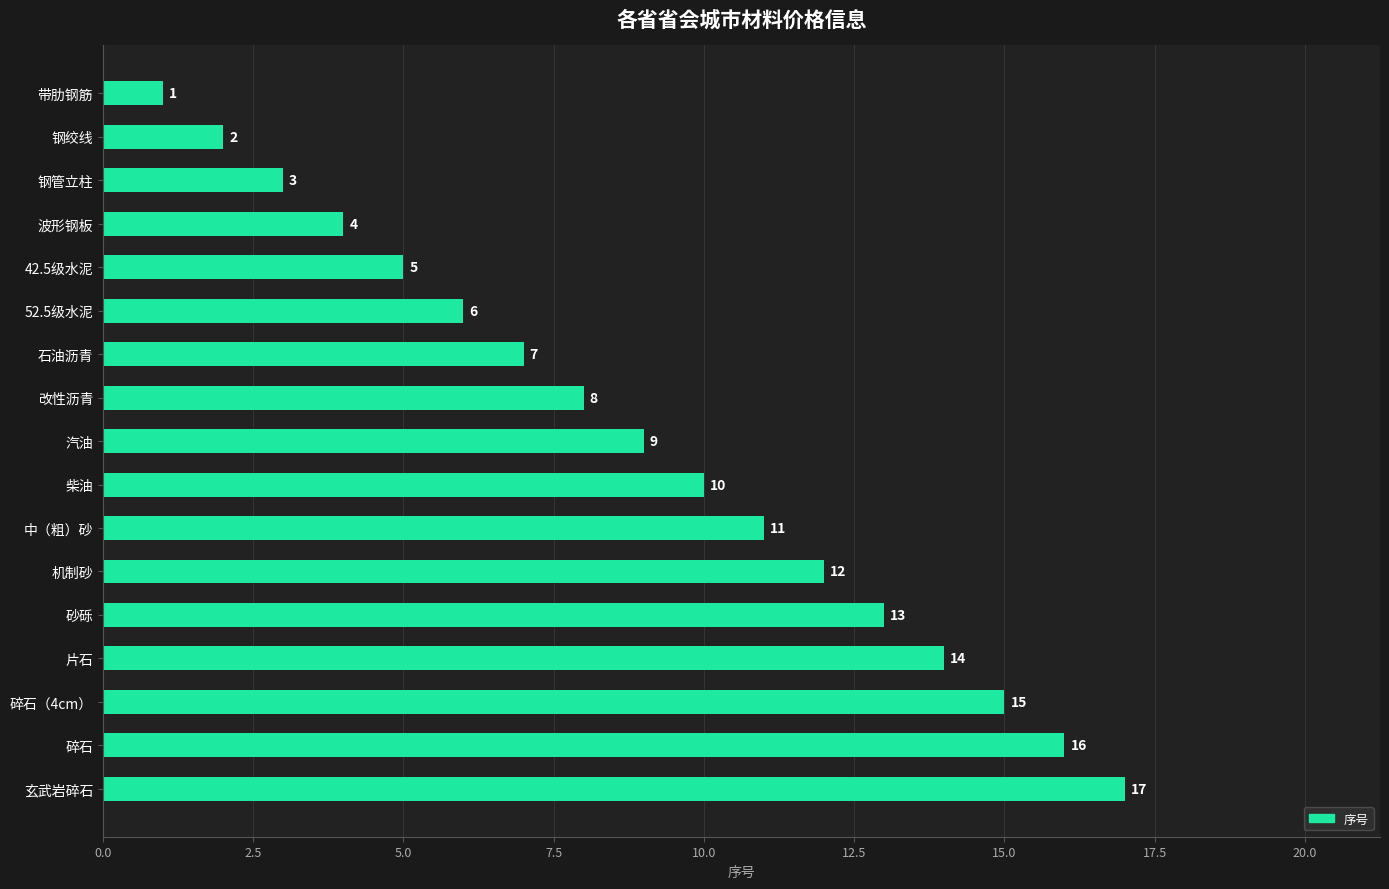

What is the value of the 12th bar from the top?

12